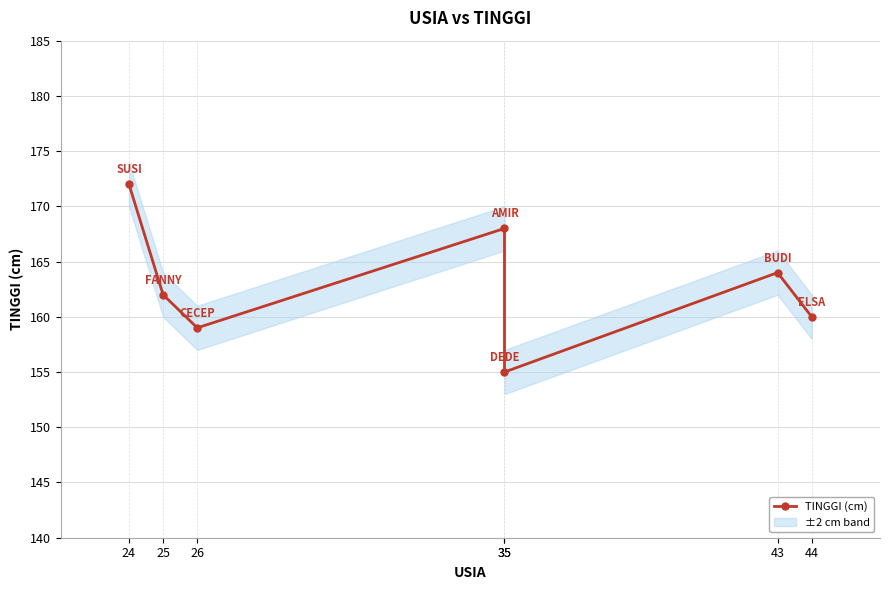

Between 35 and 25, which is larger?

35